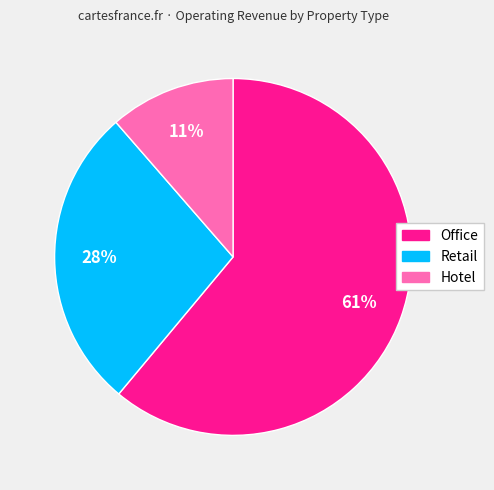

How many slices are in this pie chart?

3